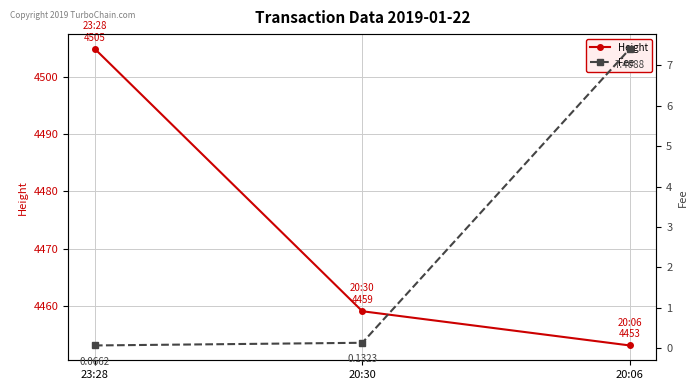

How many lines are shown in the chart?

2